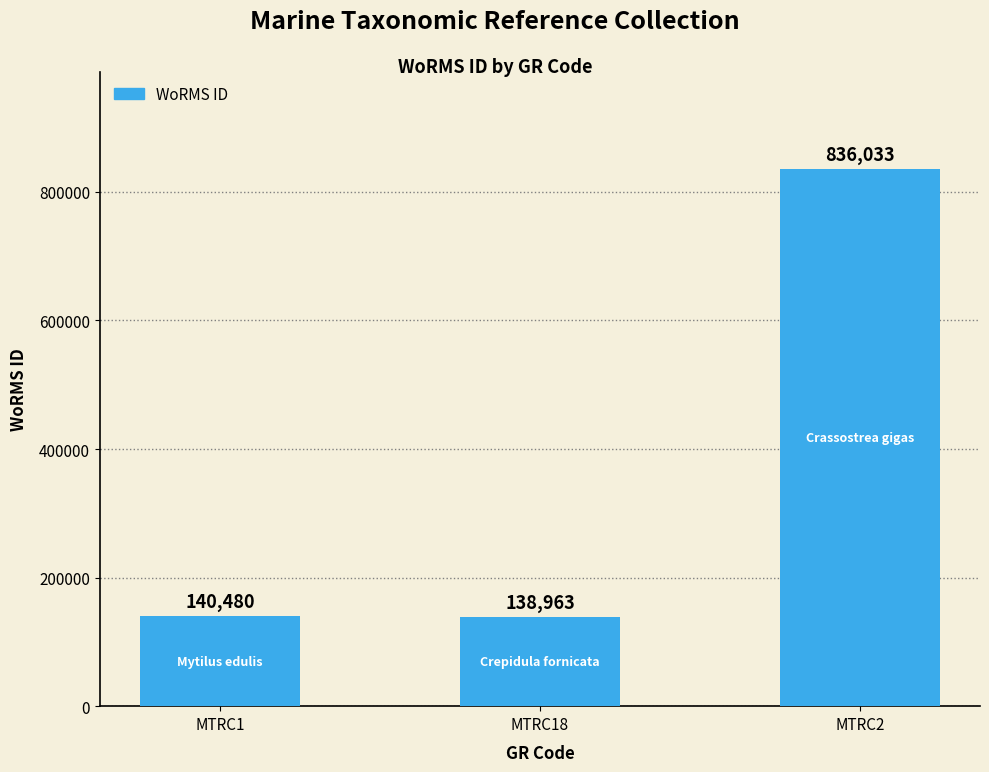

What value does the data have at MTRC2?

836033